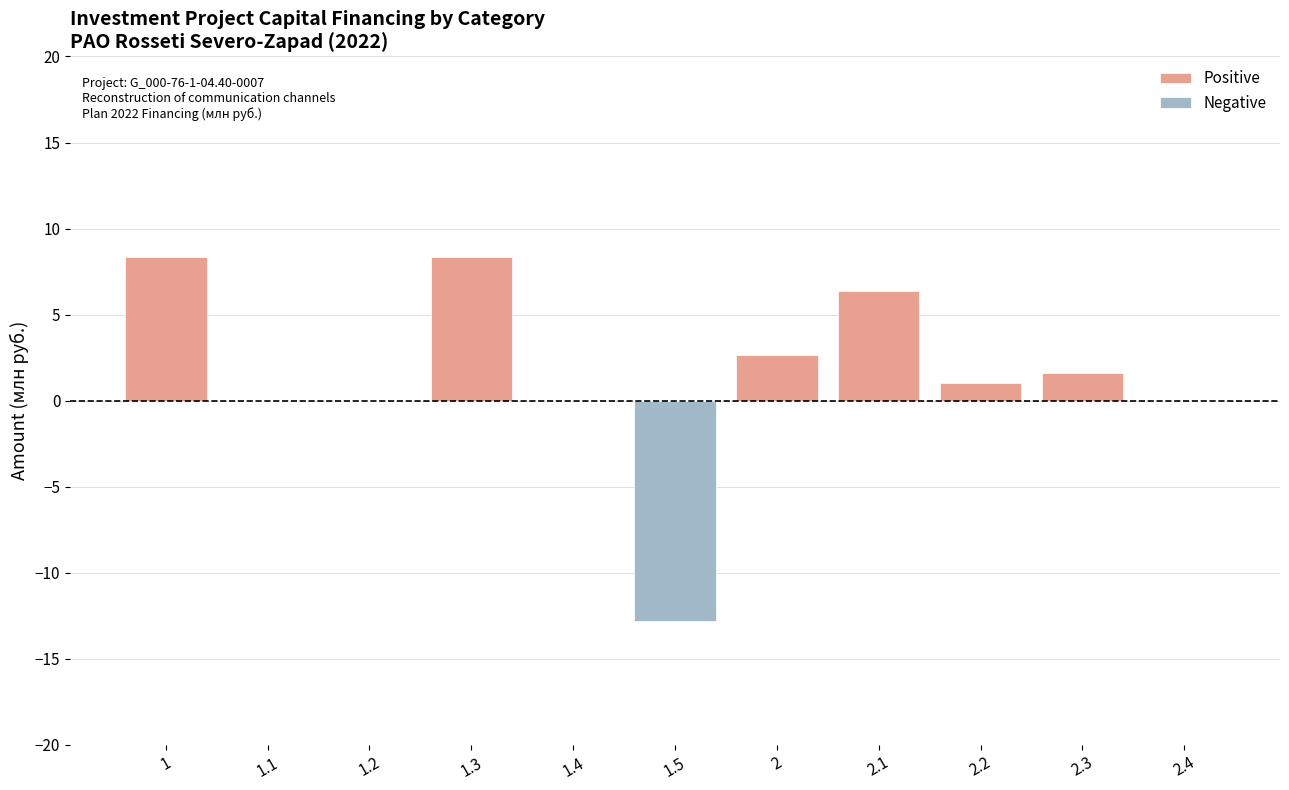

What is the maximum value for Positive?

8.3